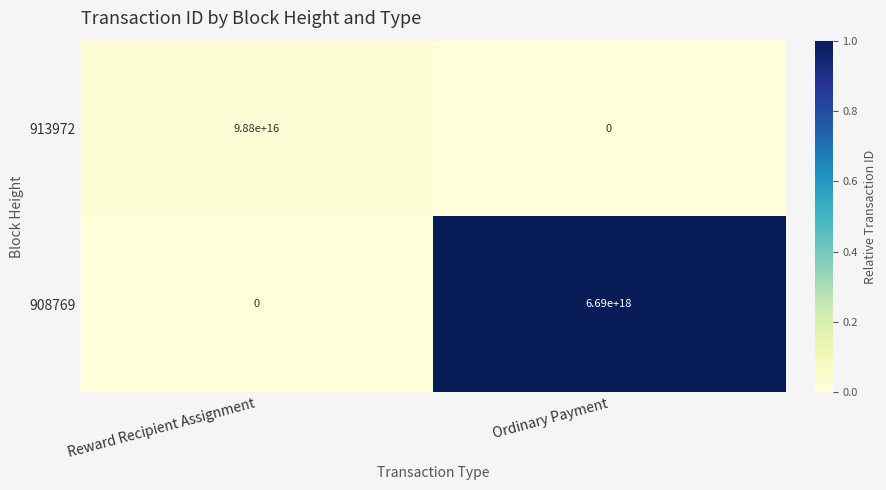

Count the number of data series in this chart.

2